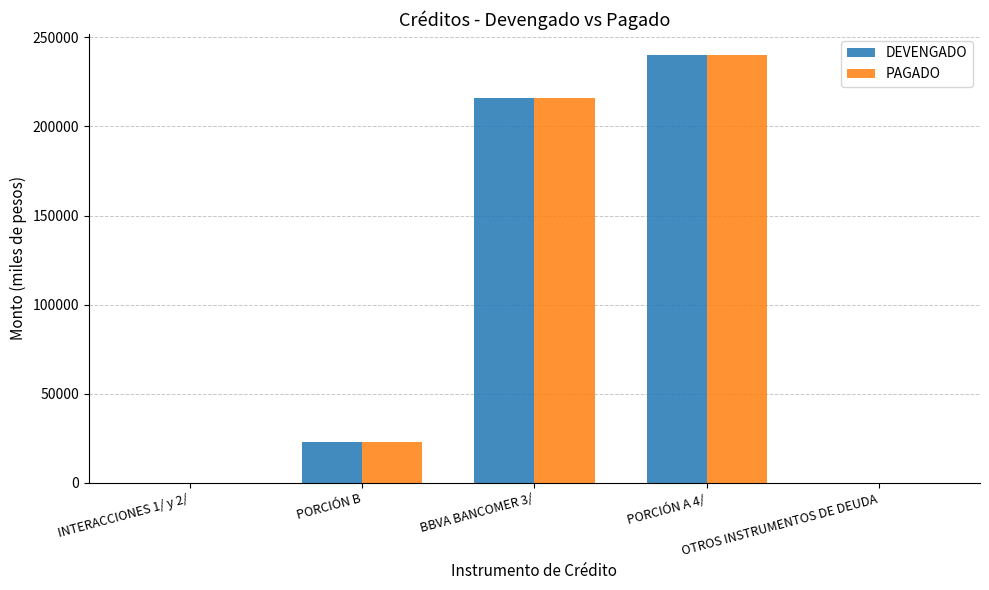

What is the maximum value shown in the chart?

239887.7